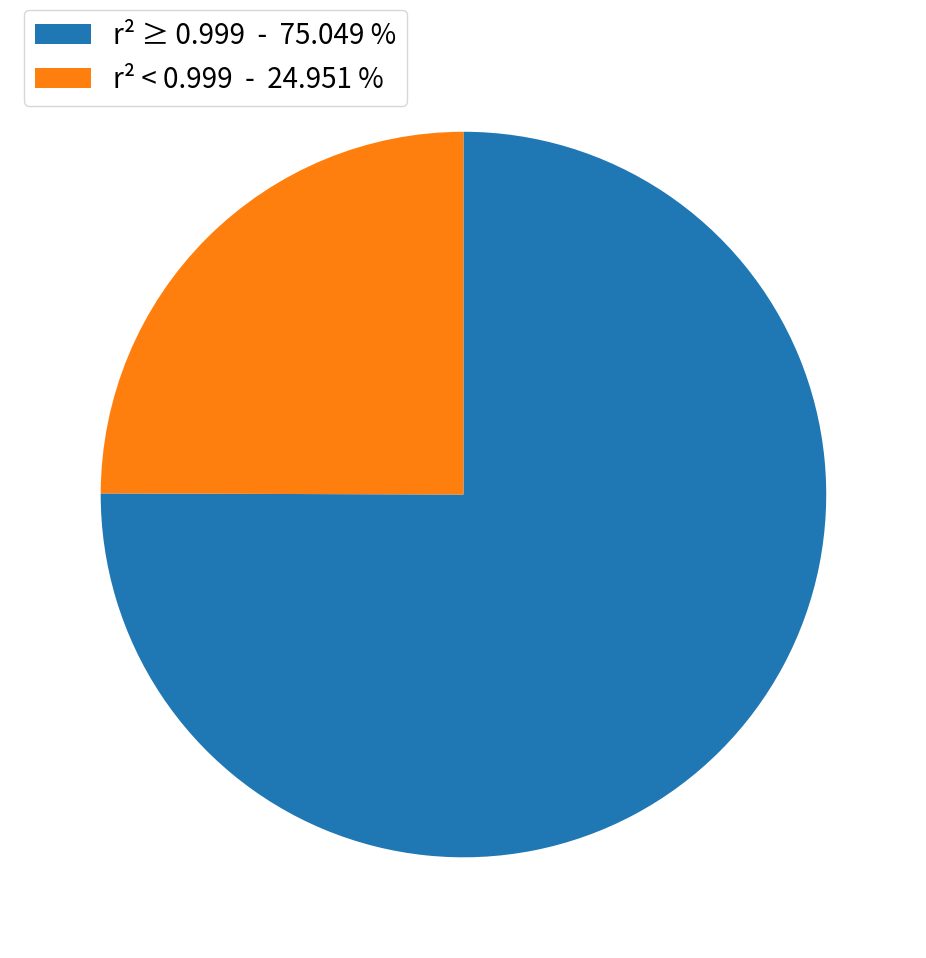

Rank the categories by value from highest to lowest.

r² ≥ 0.999 - 75.049 %, r² < 0.999 - 24.951 %